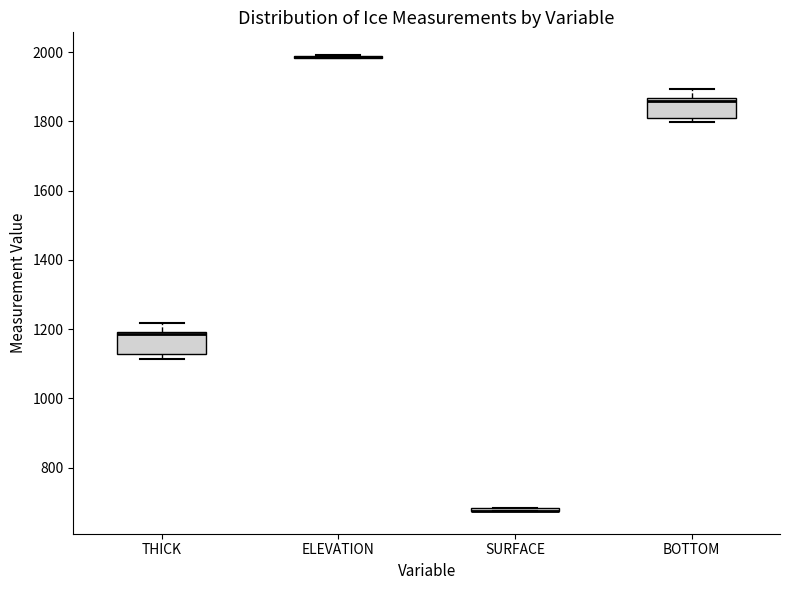

Reading left to right, transcribe this box plot: for each box, give where its median line is, the range the box spans, and where its two whiskers end, as read against the y-axis. The values are not printed on the chart, so give them approximately, as read against the axis.

THICK: median 1180, box 1120 to 1200, whiskers 1120 (just below the box's lower edge) to 1220
ELEVATION: box collapsed to a line at 1980, whiskers 1980 to 2000
SURFACE: box collapsed to a line at 680, whiskers 680 to 680
BOTTOM: median 1860 (just below the box's upper edge), box 1820 to 1860, whiskers 1800 to 1900